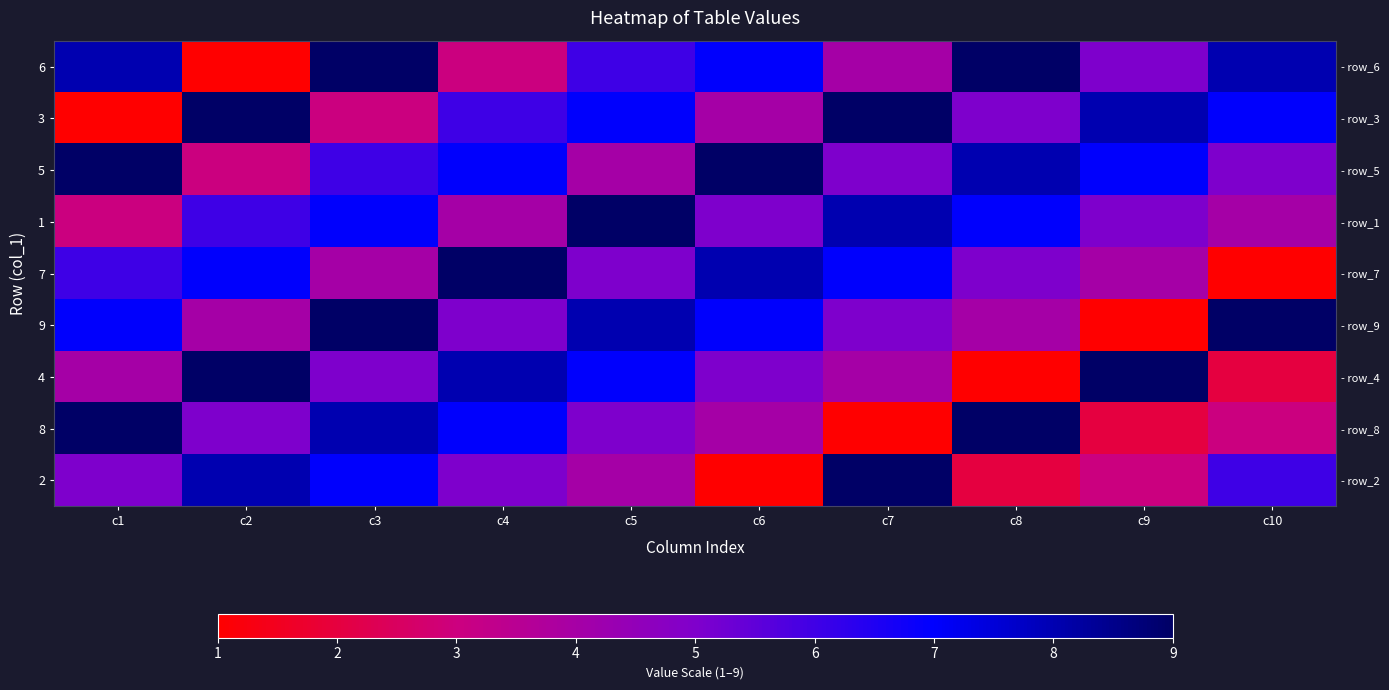

Between c9 and c7, which is larger?

c9